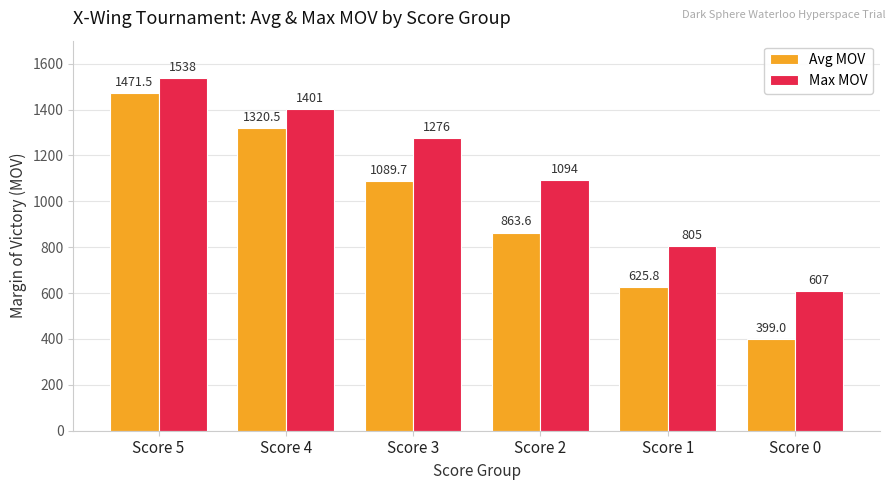

How many groups of bars are there?

6